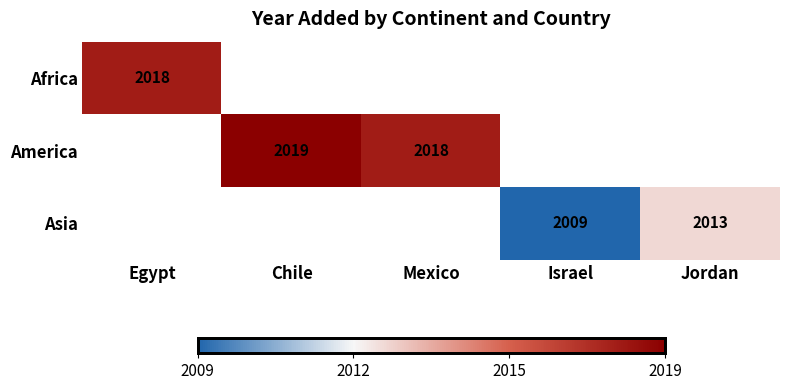

The America series shows 2019 at Chile. True or false?

True